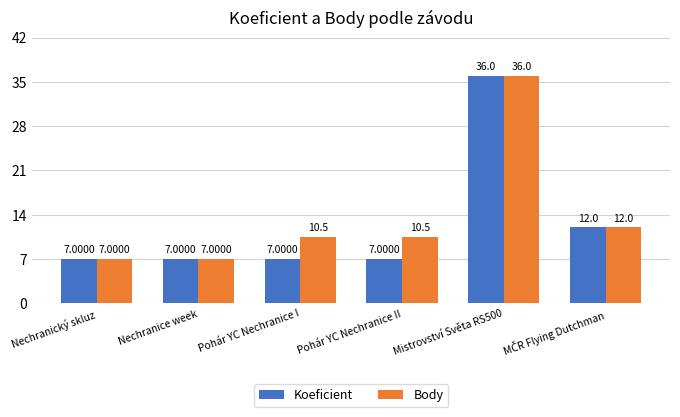

At which category is the sum across all series the highest?

Mistrovství Světa RS500